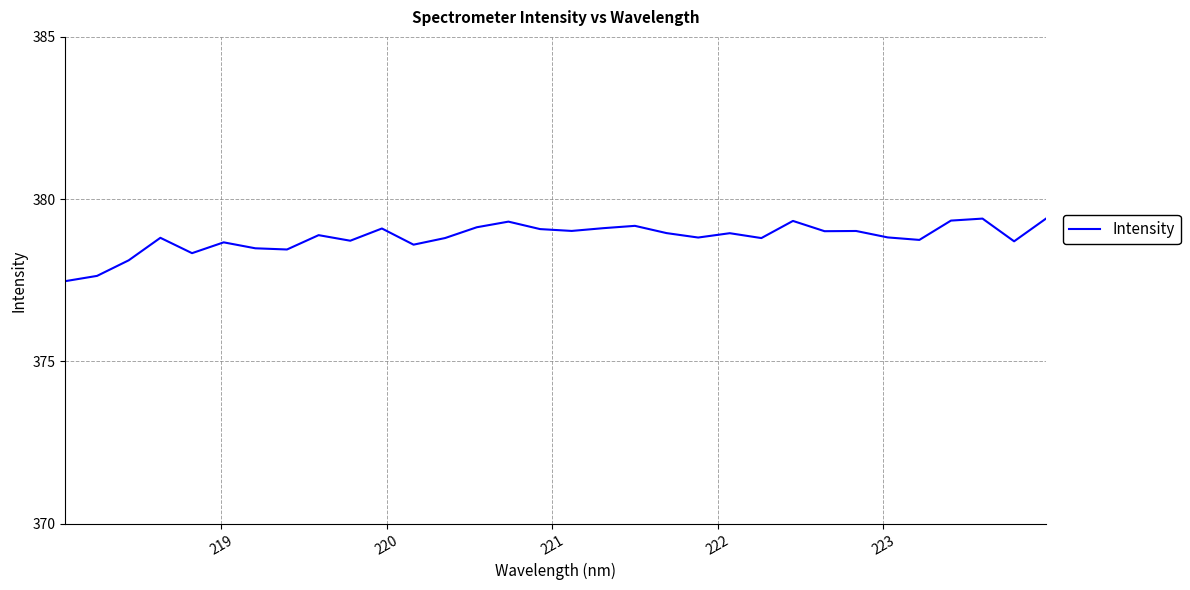

How many lines are shown in the chart?

1